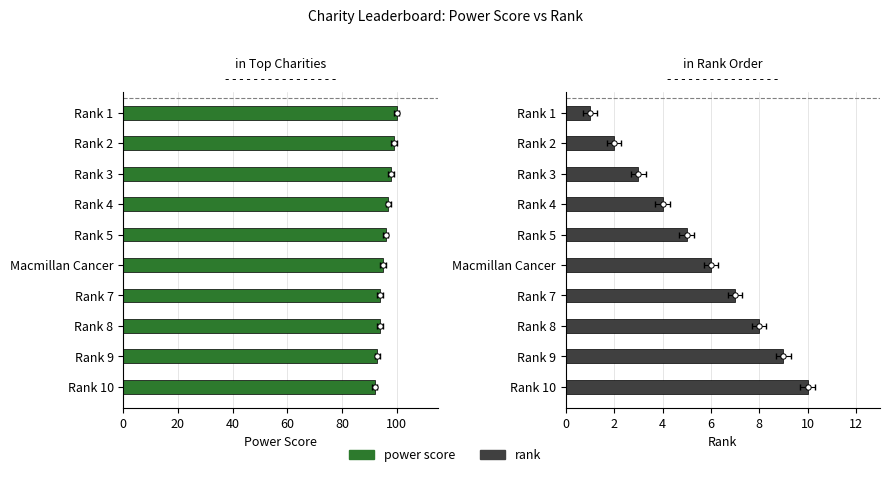

What is the total value across all series at Rank 2?

101